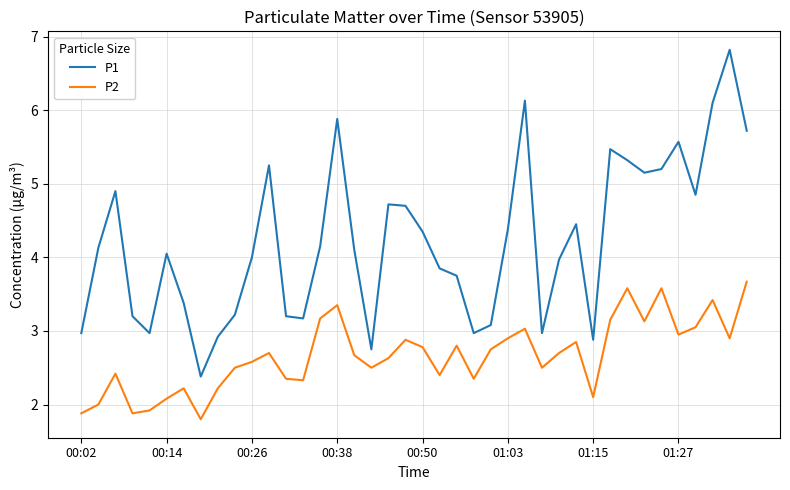

What is the lowest value of the P1 series?

2.4